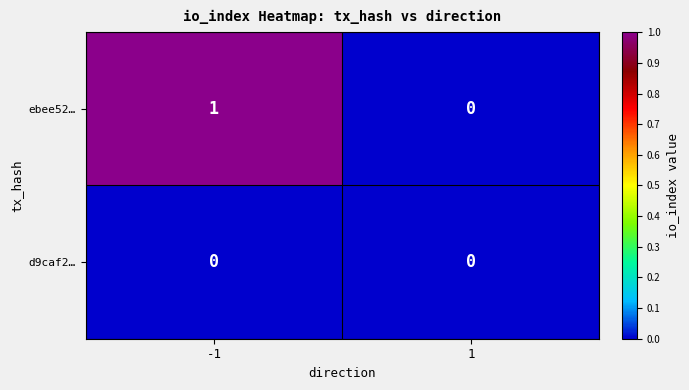

Which series has the largest total across all categories?

ebee52…